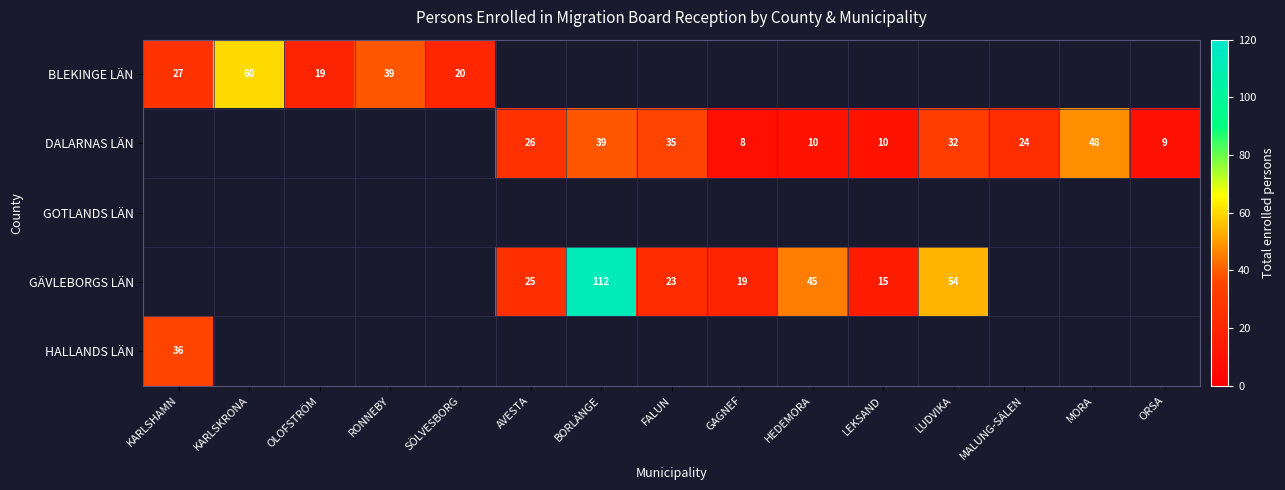

At how many categories does at least one series exceed 29?

8